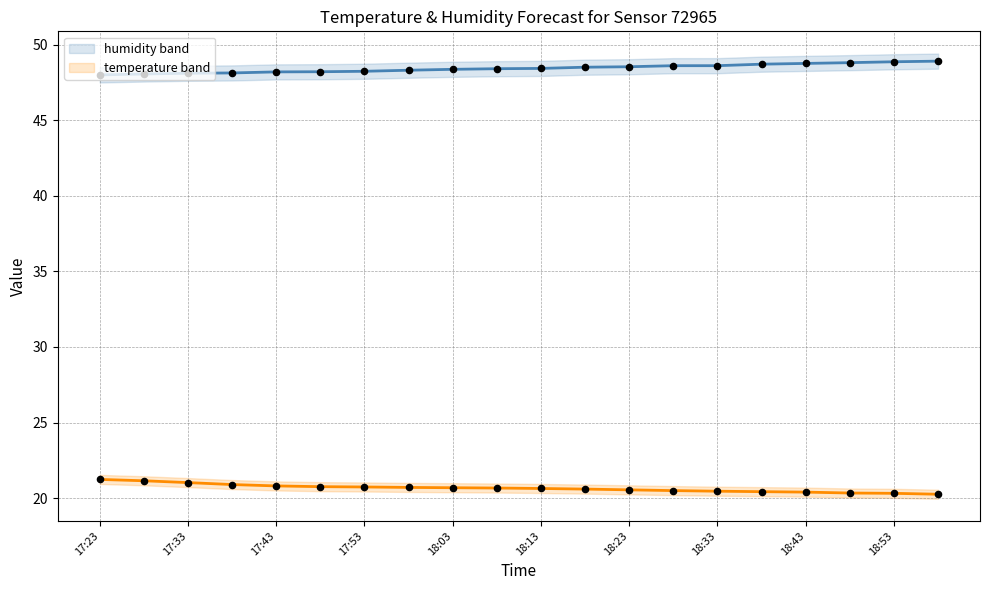

Is the value of temperature at 18:13 greater than the value of humidity obs at 18:23?

No